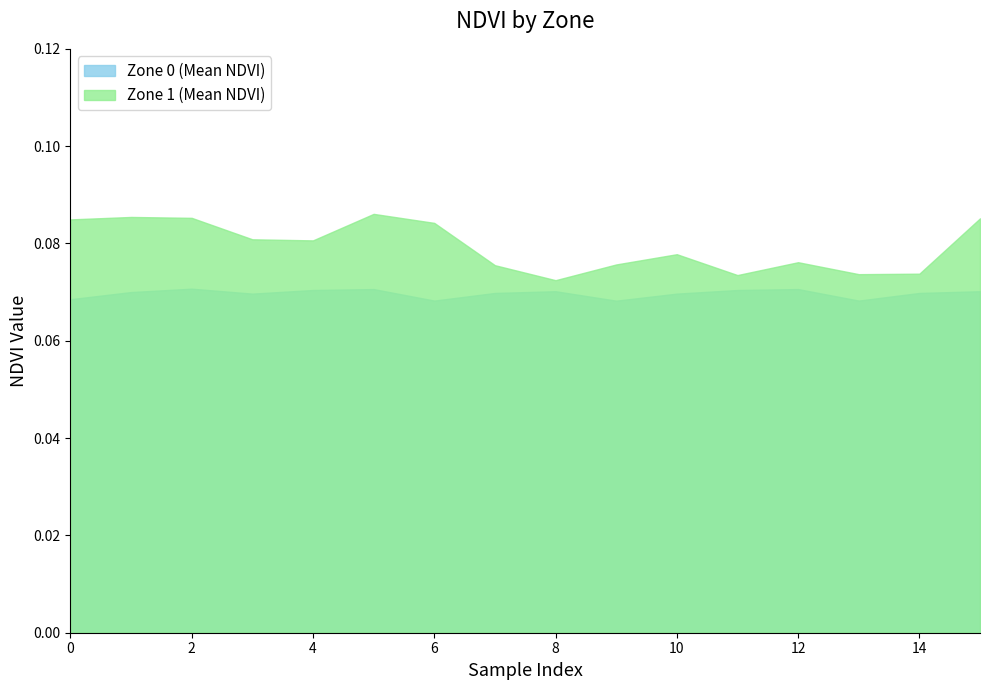

What are all the series names shown in the legend?

Zone 0 (Mean NDVI), Zone 1 (Mean NDVI)